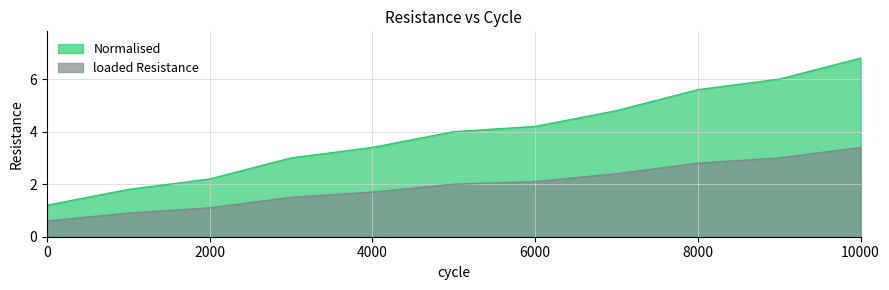

Rank the series at 8000 from highest to lowest value.

Normalised, loaded Resistance